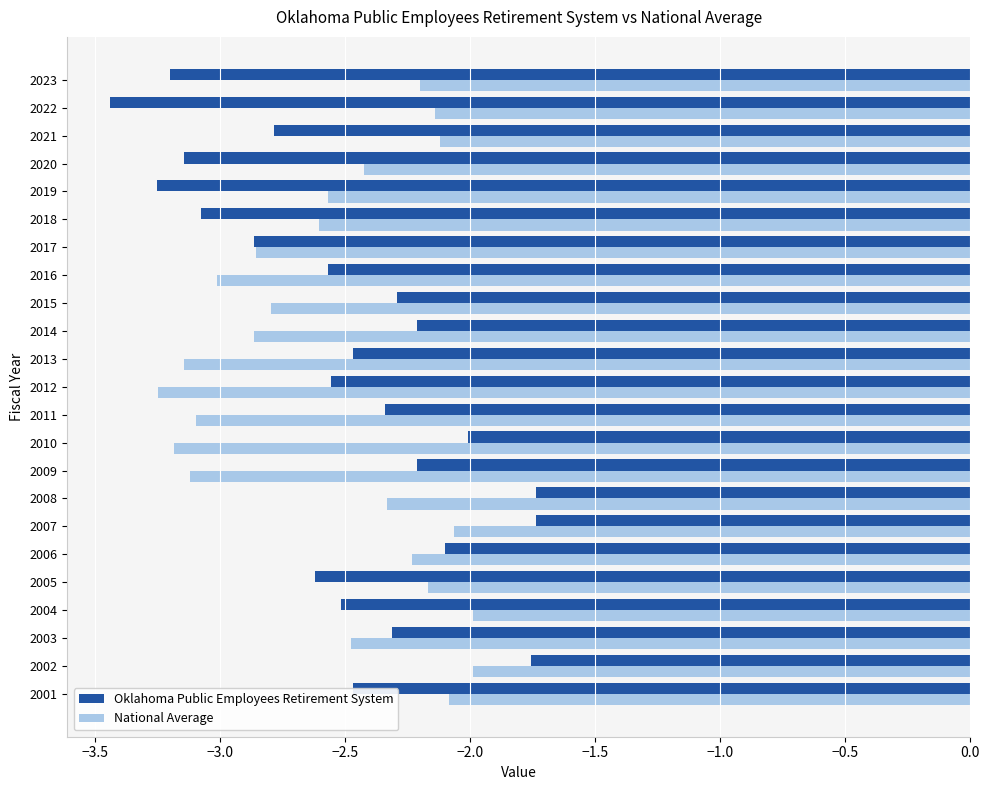

The National Average series shows -1.9 at 2013. True or false?

False